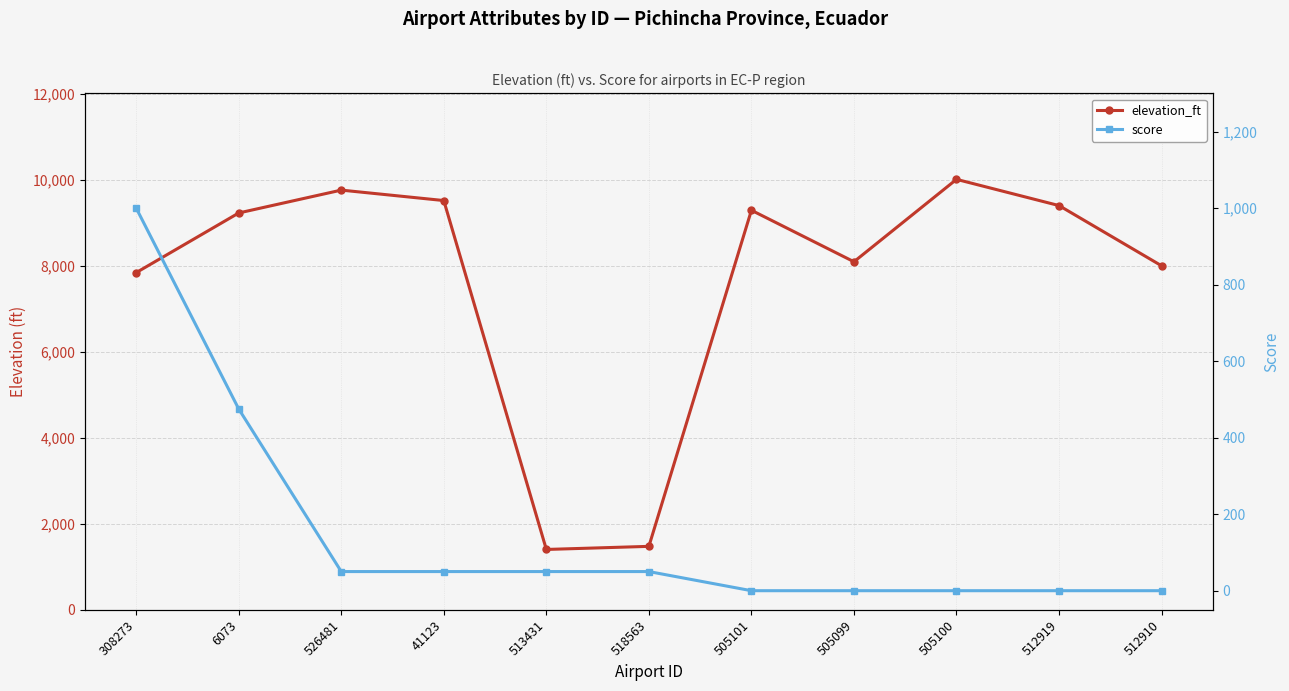

Is the value of score at 308273 greater than the value of elevation_ft at 526481?

No